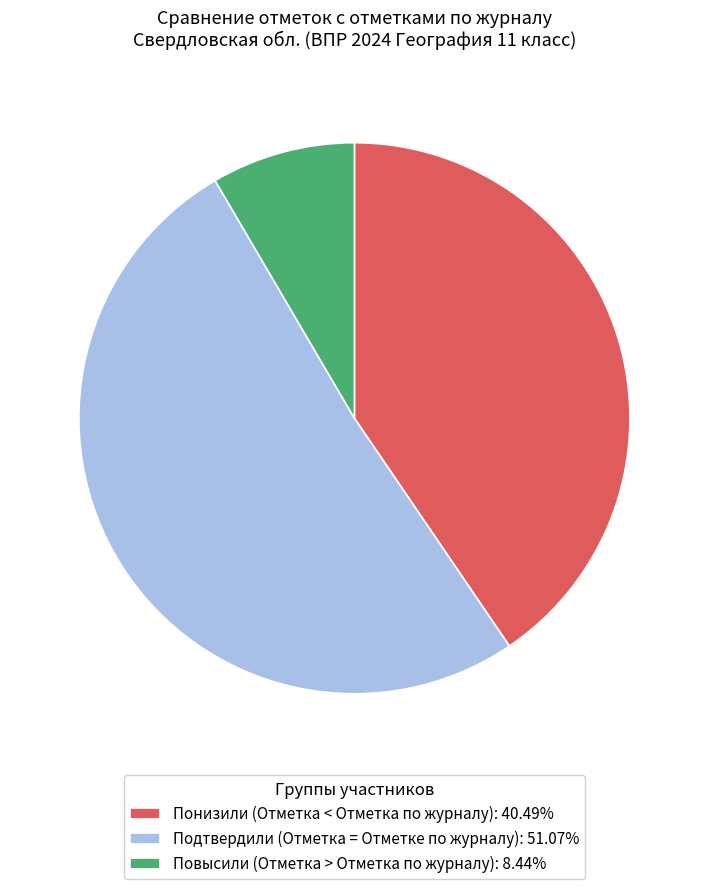

Is the sum of Повысили (Отметка > Отметка по журналу): 8.44% and Понизили (Отметка < Отметка по журналу): 40.49% greater than half?

No